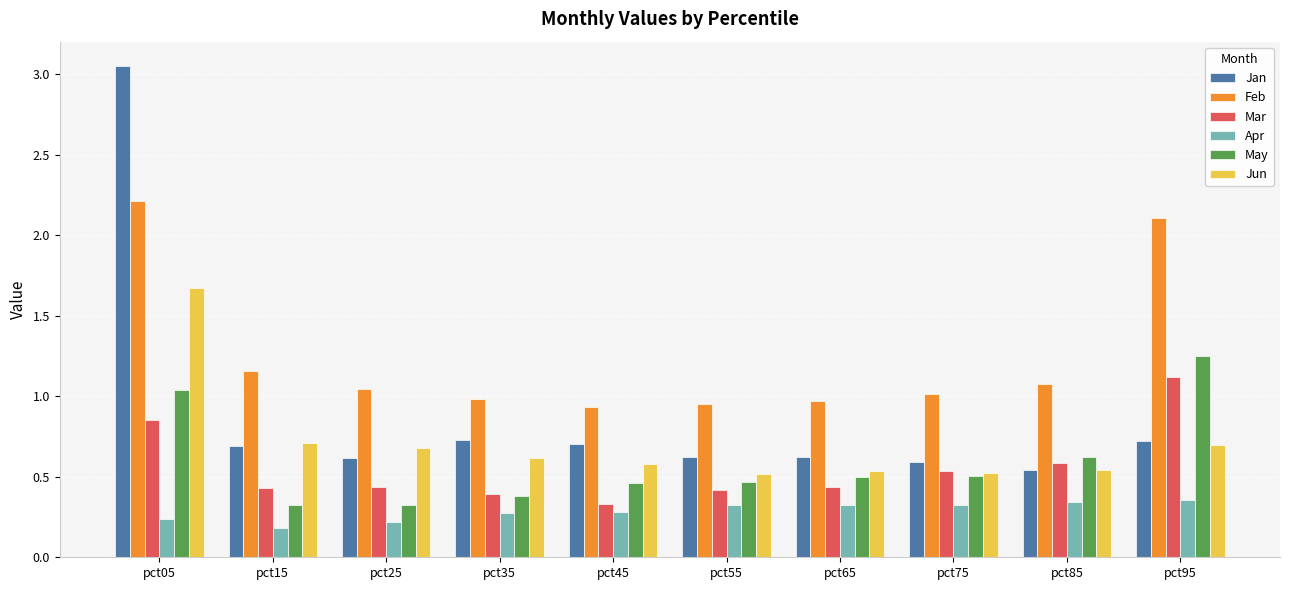

What is the sum of the Mar values at pct25 and pct05?

1.3